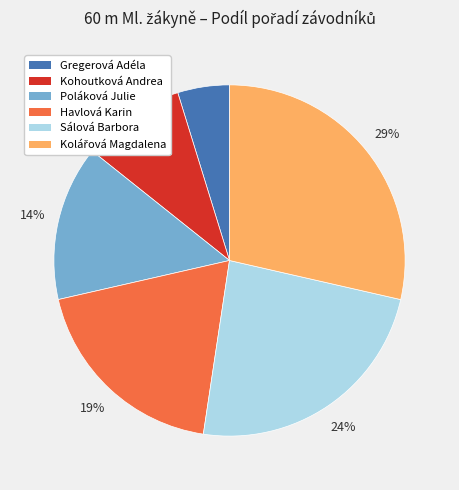

To the nearest percent, what is the difference between the largest and smallest slice percentages?

24%